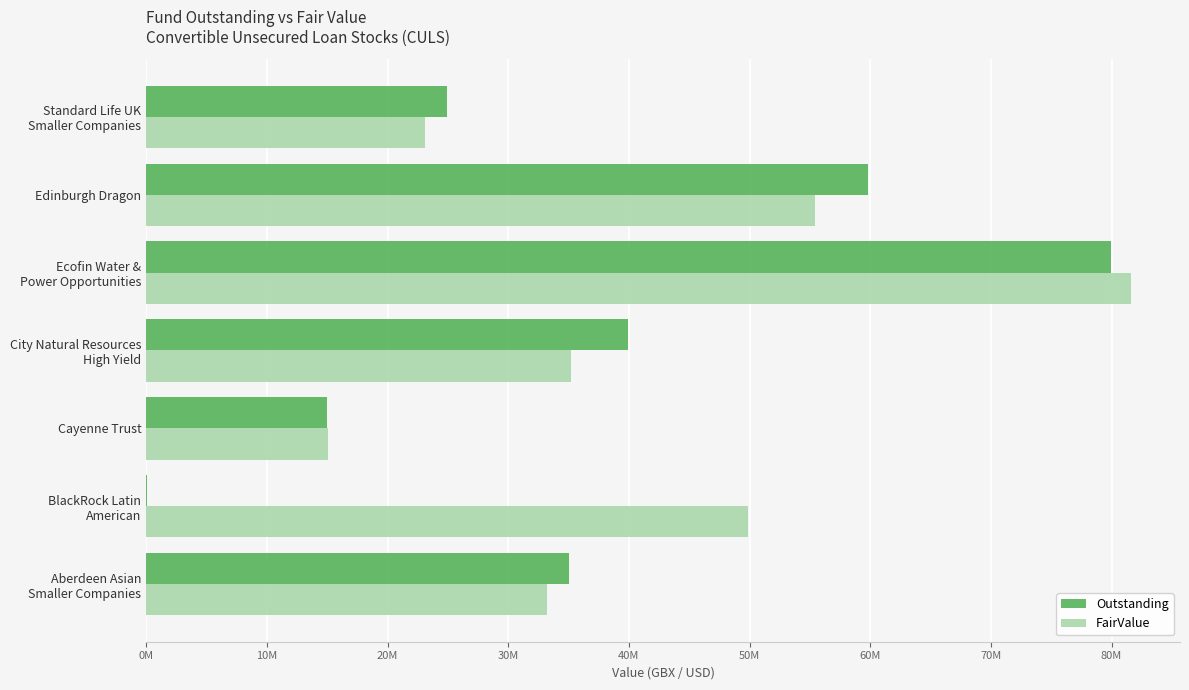

What are all the series names shown in the legend?

Outstanding, FairValue